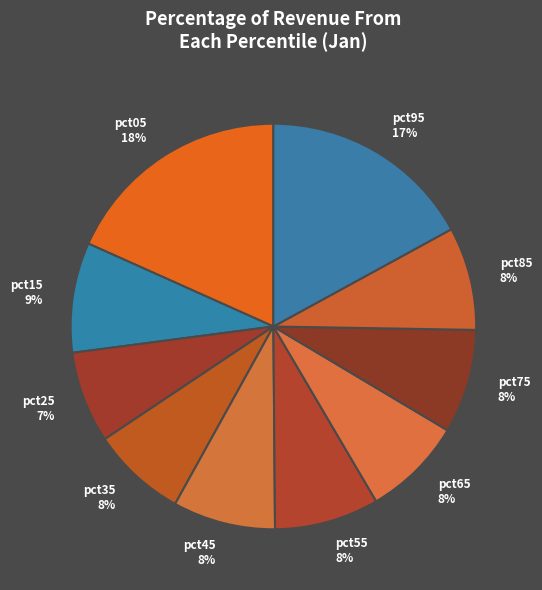

How many segments does this pie chart have?

10